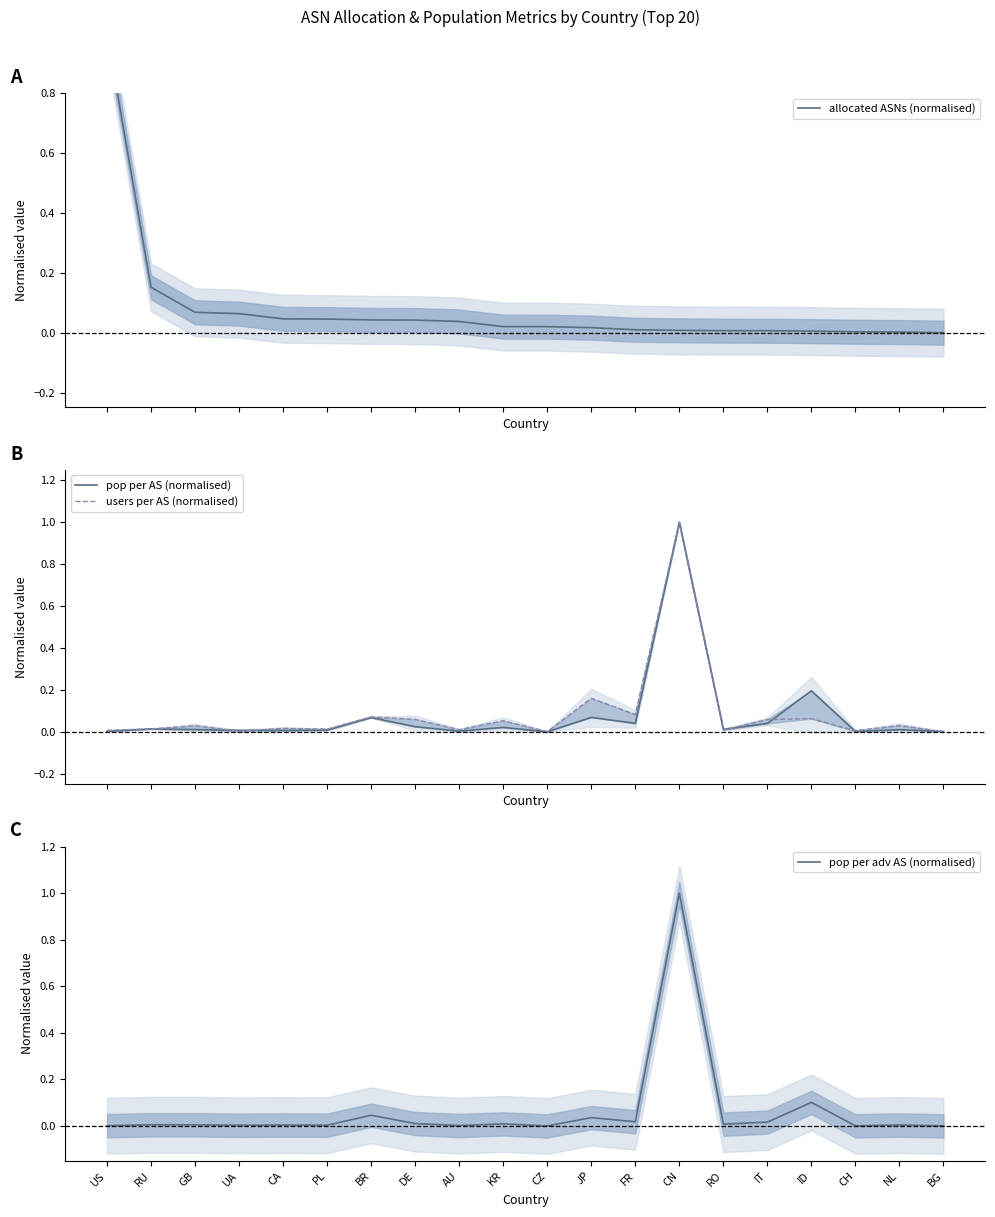

After their last crossing, which series has the higher values: users per AS (normalised) or pop per AS (normalised)?

pop per AS (normalised)